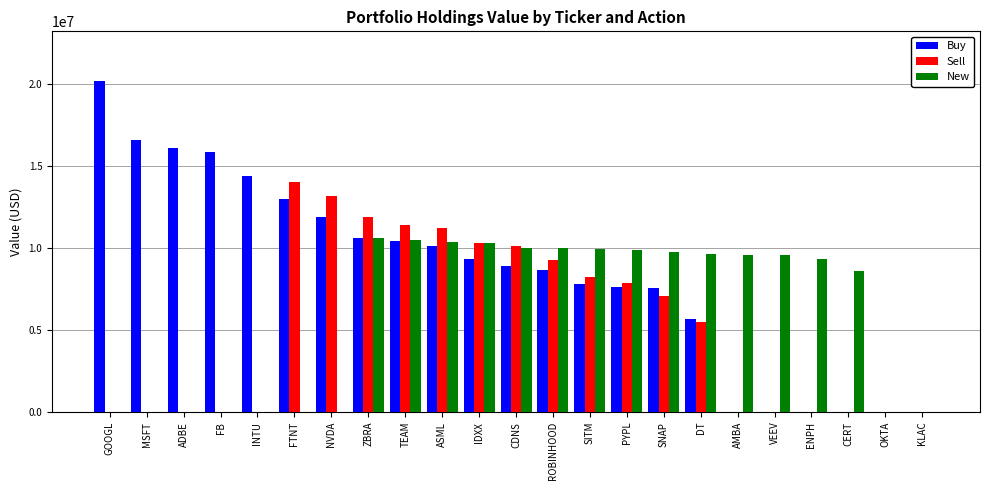

Where is Sell nearest to the value 7001500?

SNAP